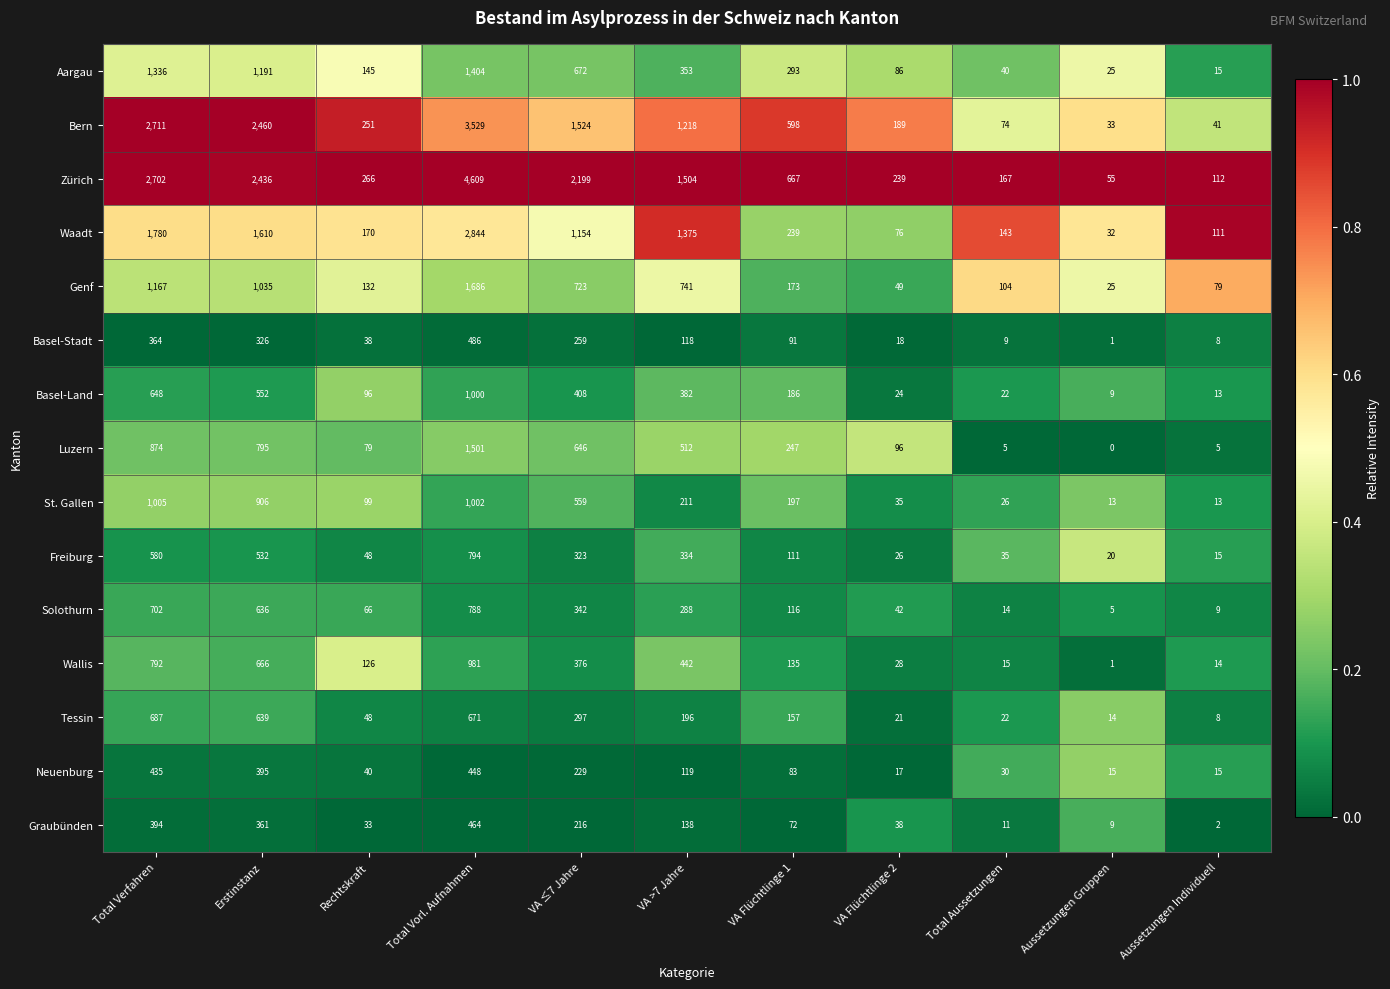

What is the difference between the maximum and minimum values in the Zürich series?

4554